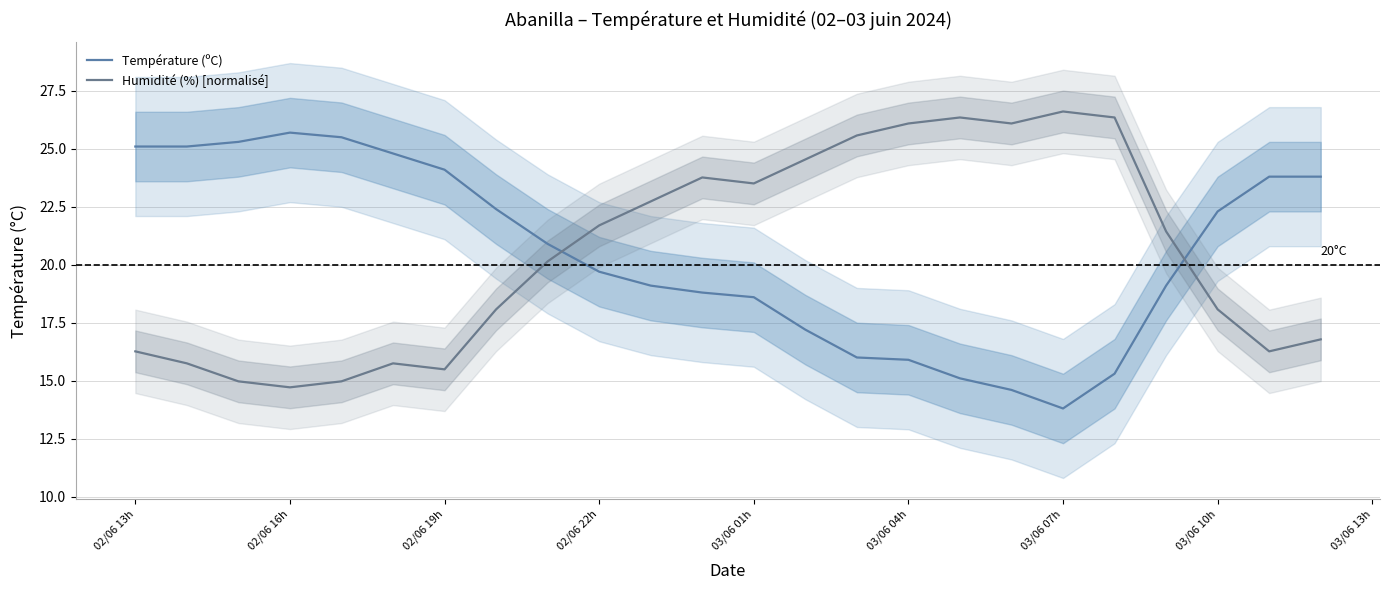

Is this an area chart (filled region under the line)?

No